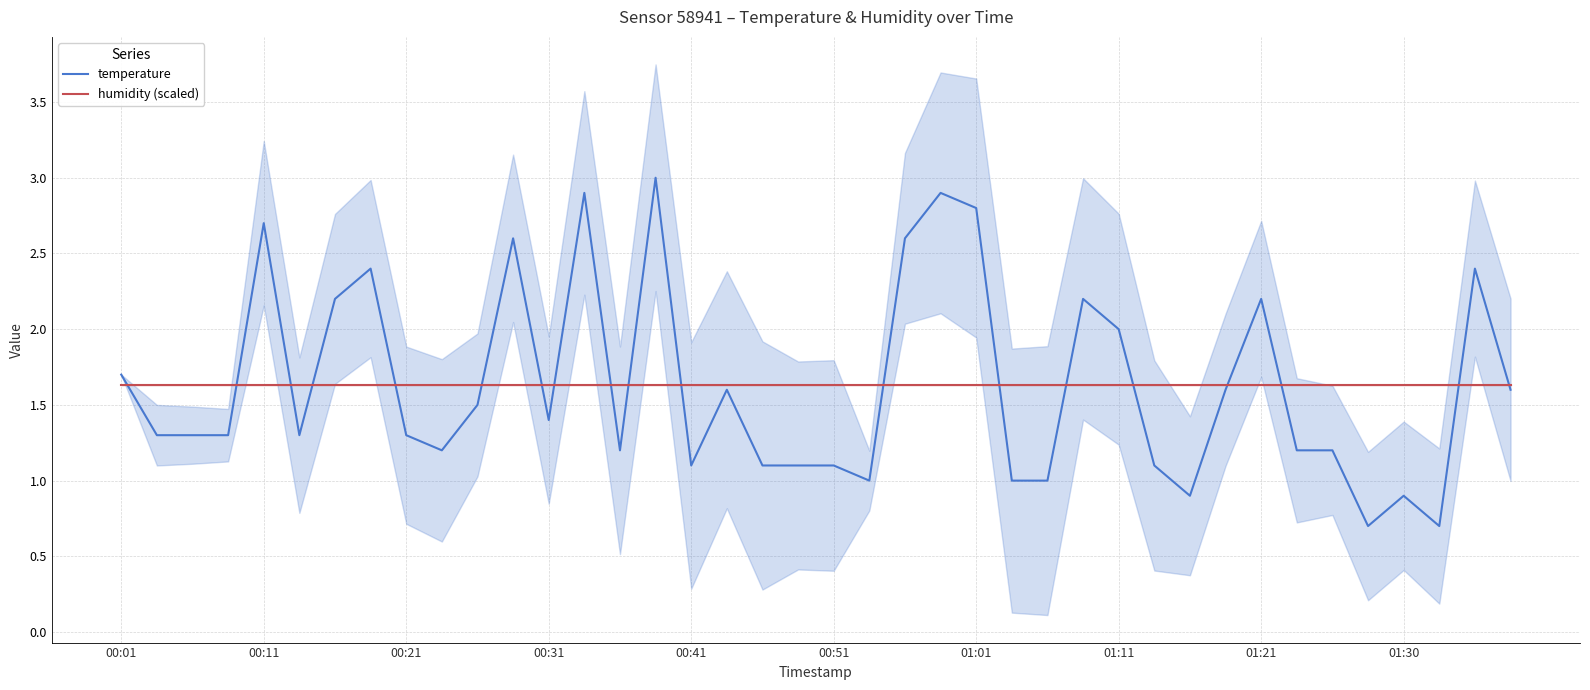

Is this an area chart (filled region under the line)?

No